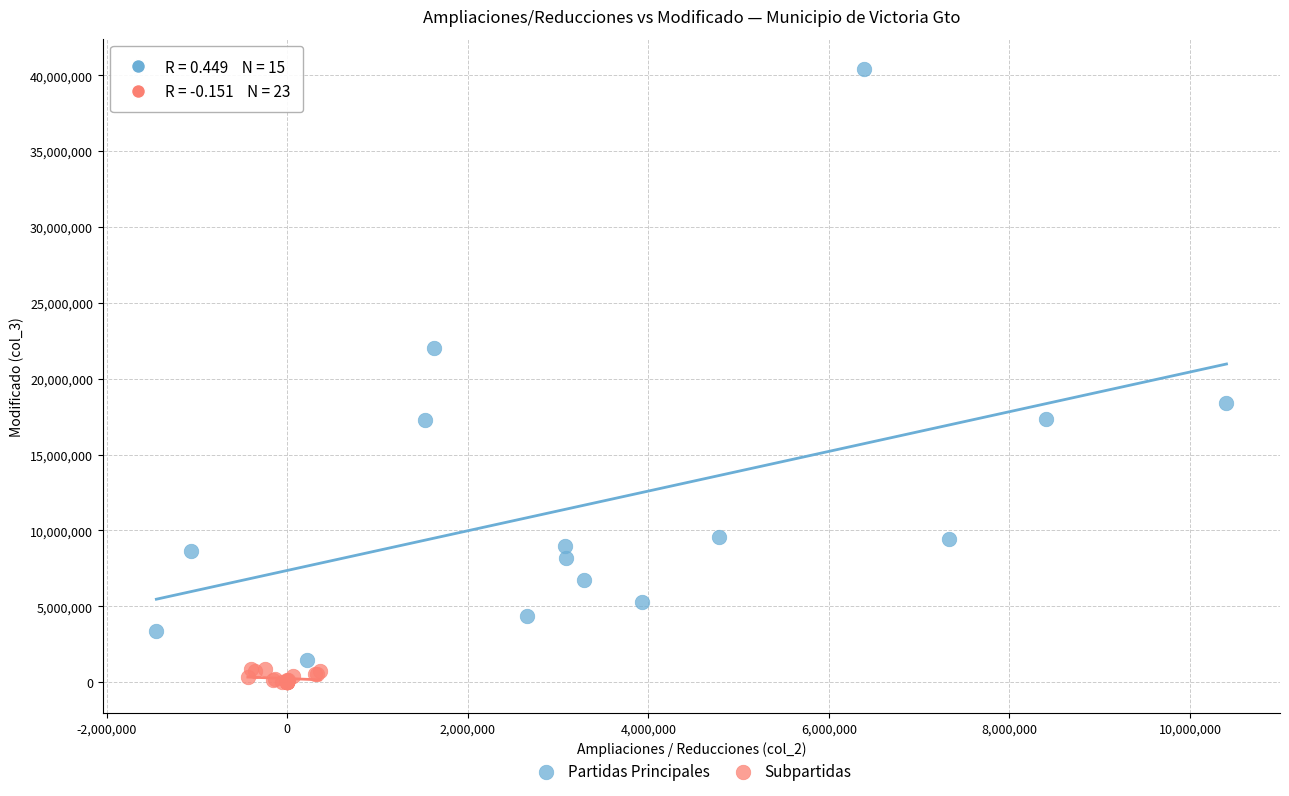

Which series has the widest spread of Y values?

Partidas Principales